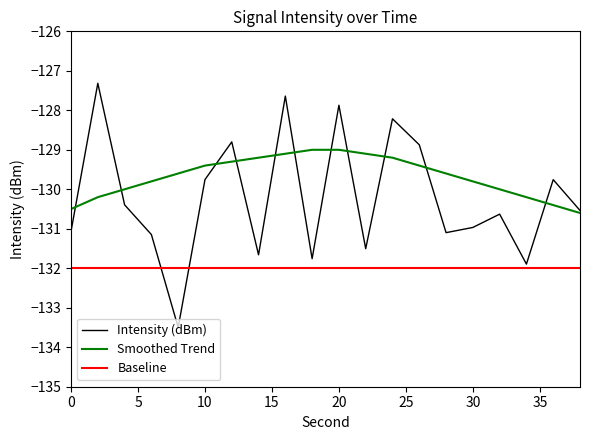

Which series has the largest total across all categories?

Smoothed Trend